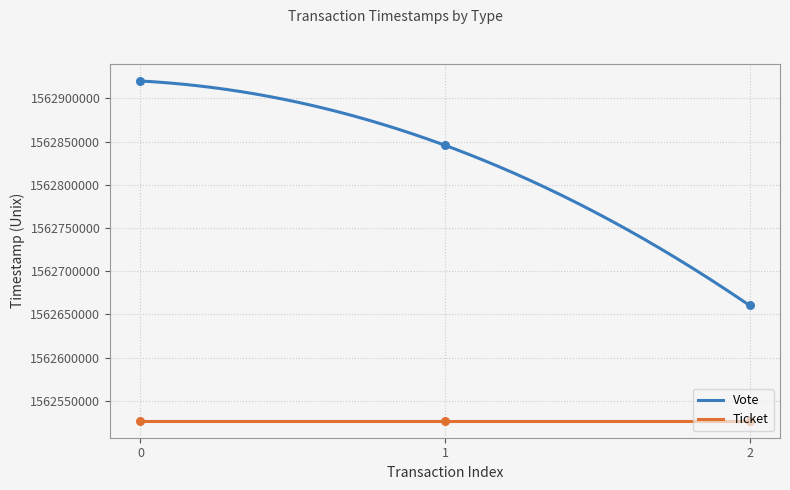

What is the ratio of the value at 2 to the value at 1?

1.0